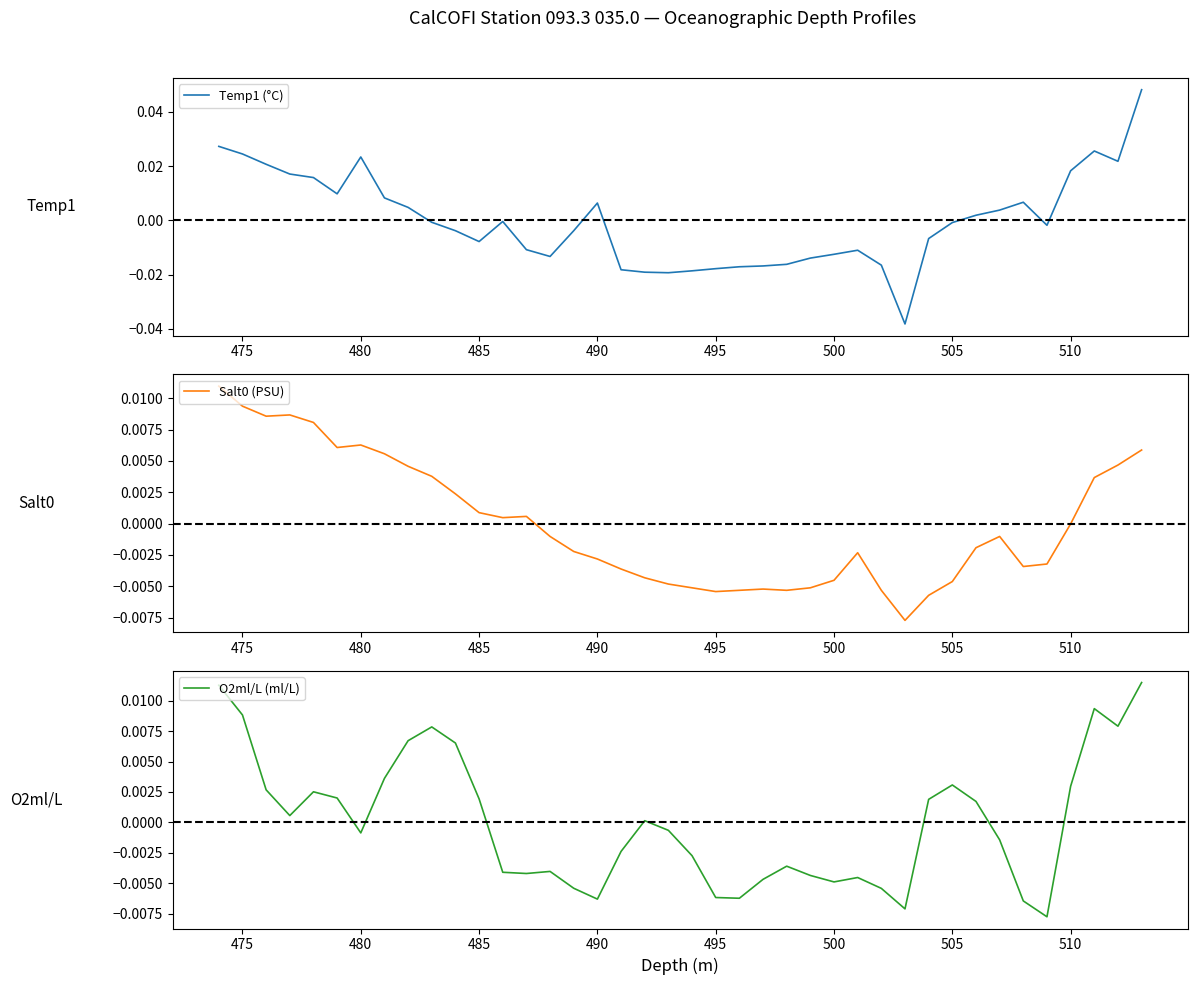

List the series in order of their peak value, highest first.

Temp1 (°C), O2ml/L (ml/L), Salt0 (PSU)